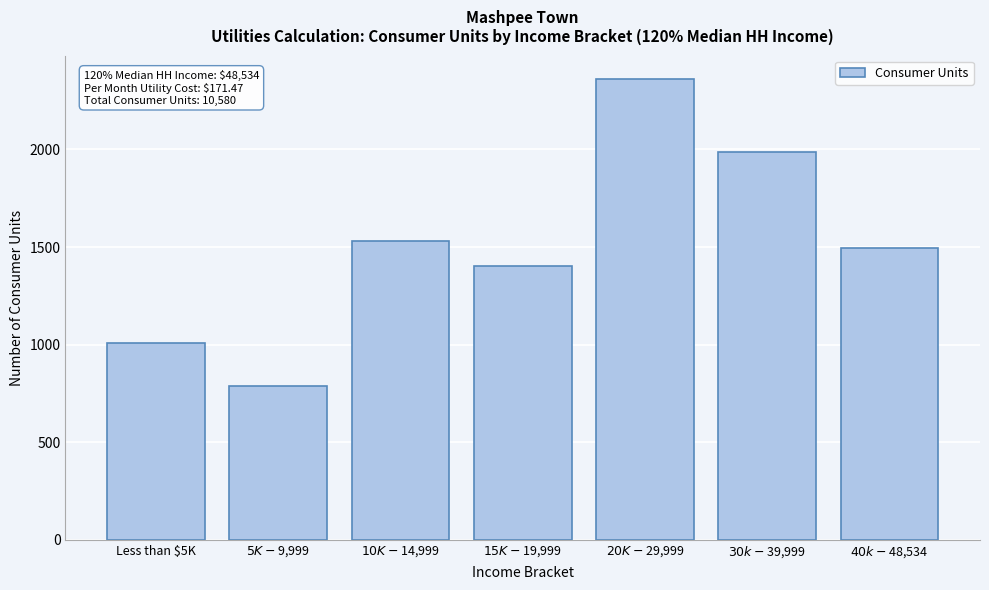

Reading left to right, transcribe all the data shown in this chart.

1009.0	786.0	1533.0	1402.0	2363.0	1989.0	1497.7